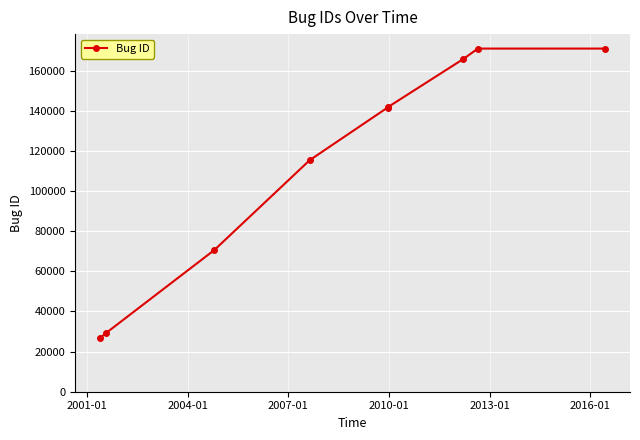

Is it true that the value at 2004-01 is 70655?

True